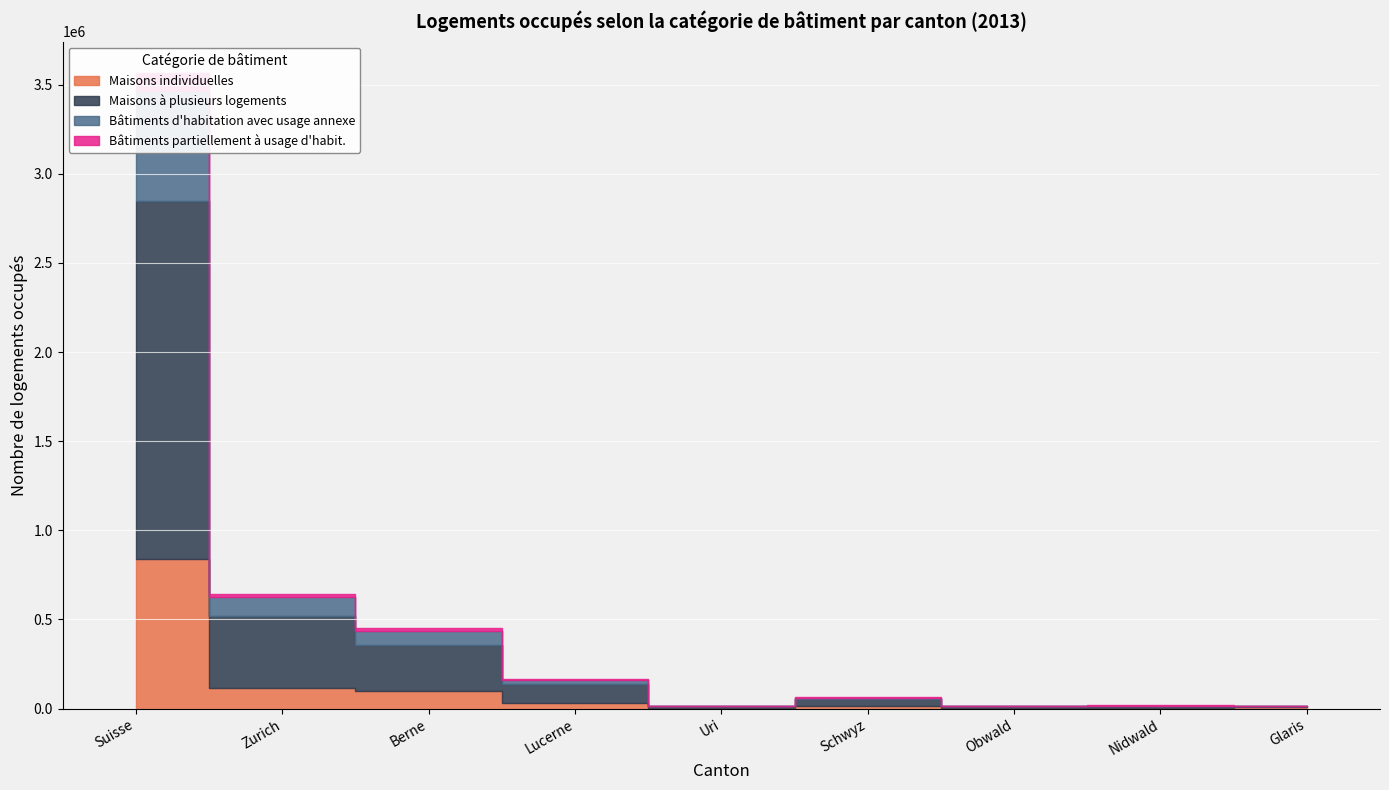

What position from the left is Obwald?

7